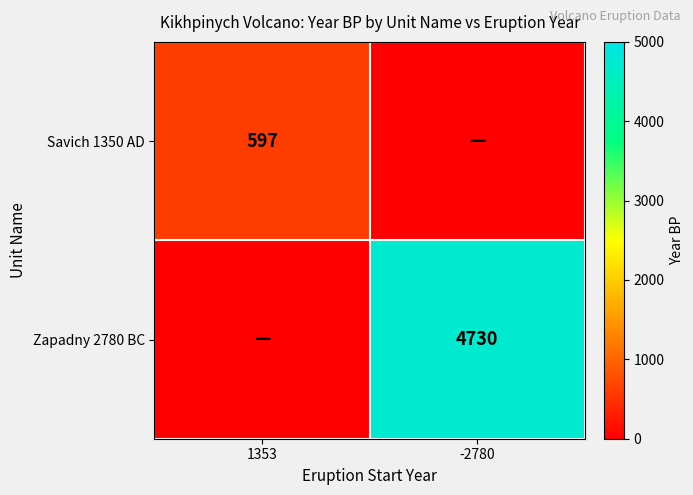

The Zapadny 2780 BC series shows 4730 at -2780. True or false?

True